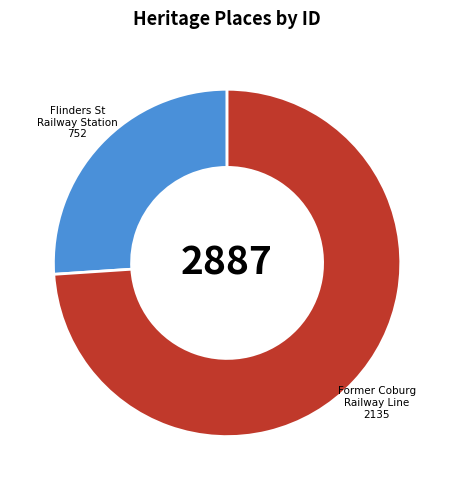

Does any single category account for the majority?

Yes